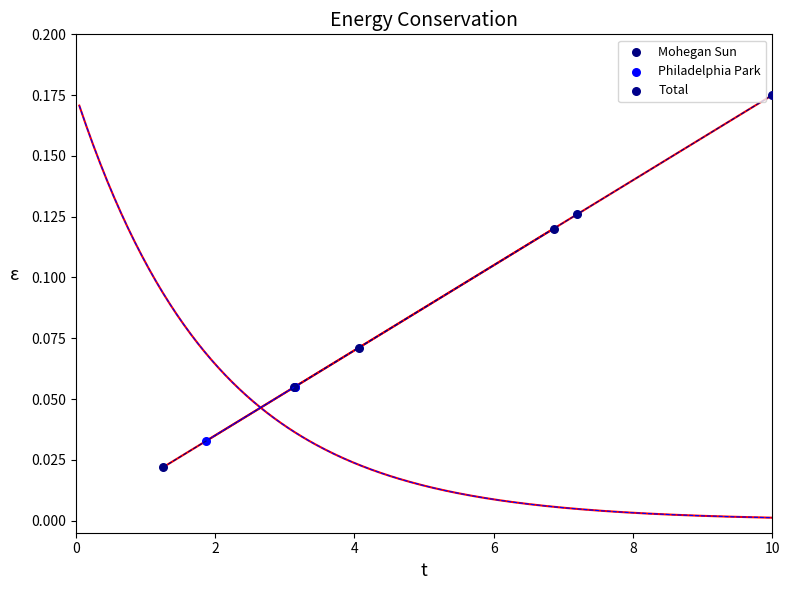

Which series contains the lowest Y value?

Mohegan Sun